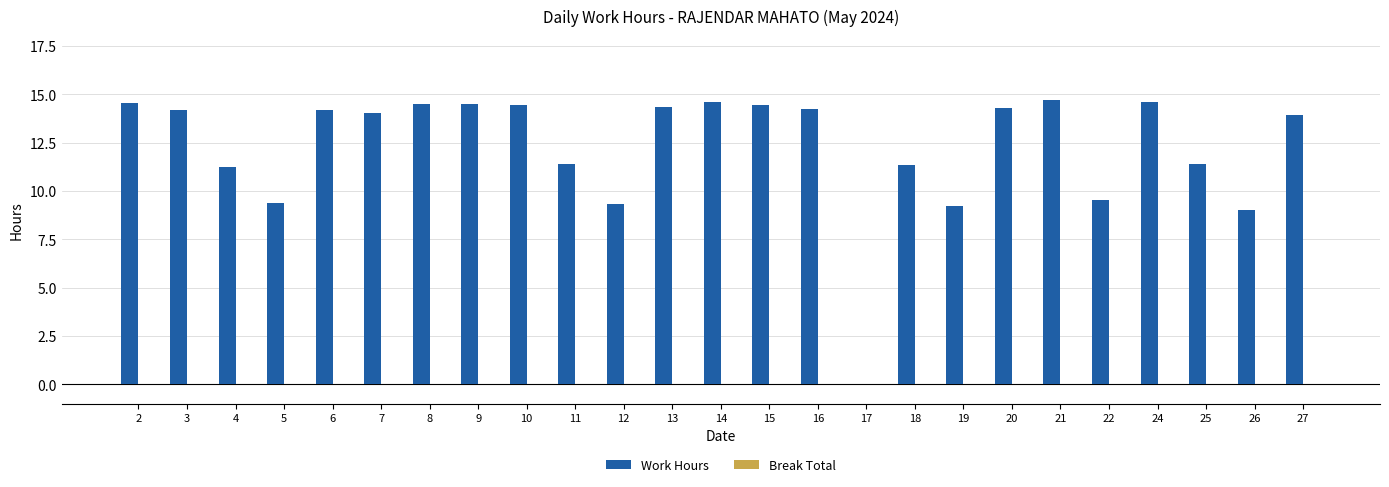

What is the maximum value shown in the chart?

14.7